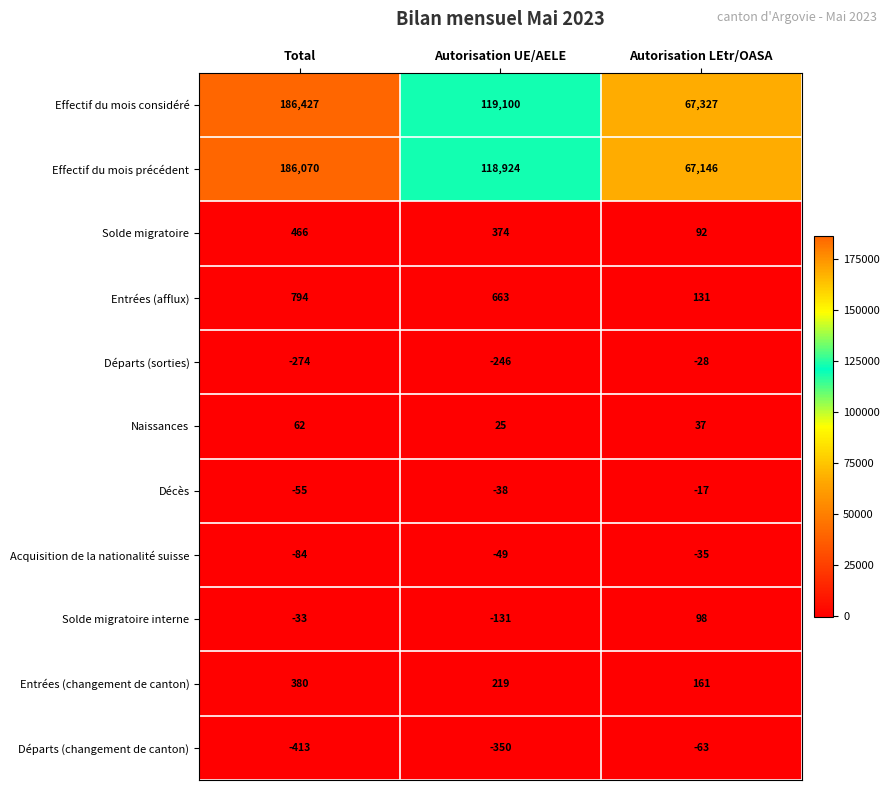

What is the average value of the Entrées (afflux) series?

529